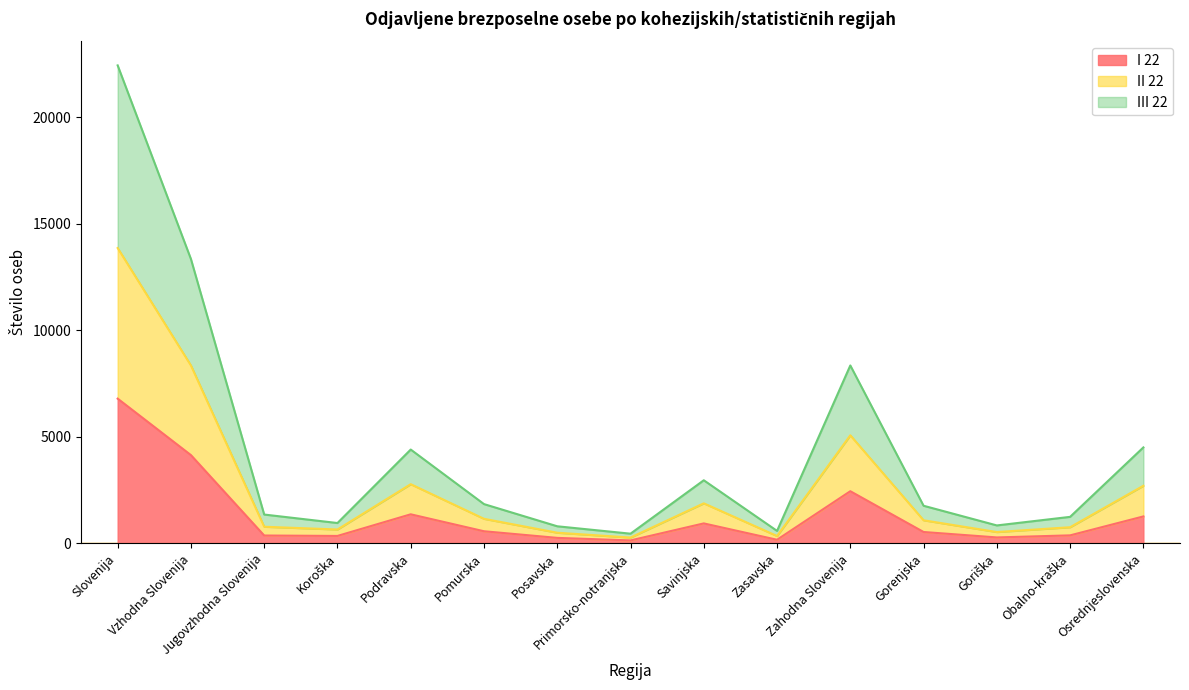

At which label does I 22 reach its peak?

Slovenija